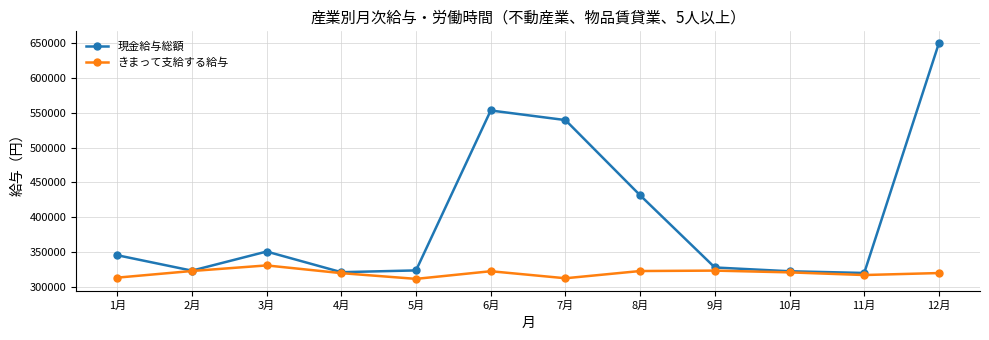

Which series has the largest total across all categories?

現金給与総額